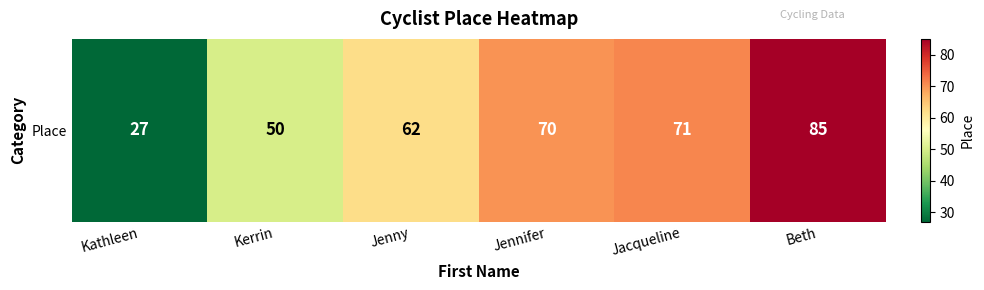

What is the greatest value displayed?

85